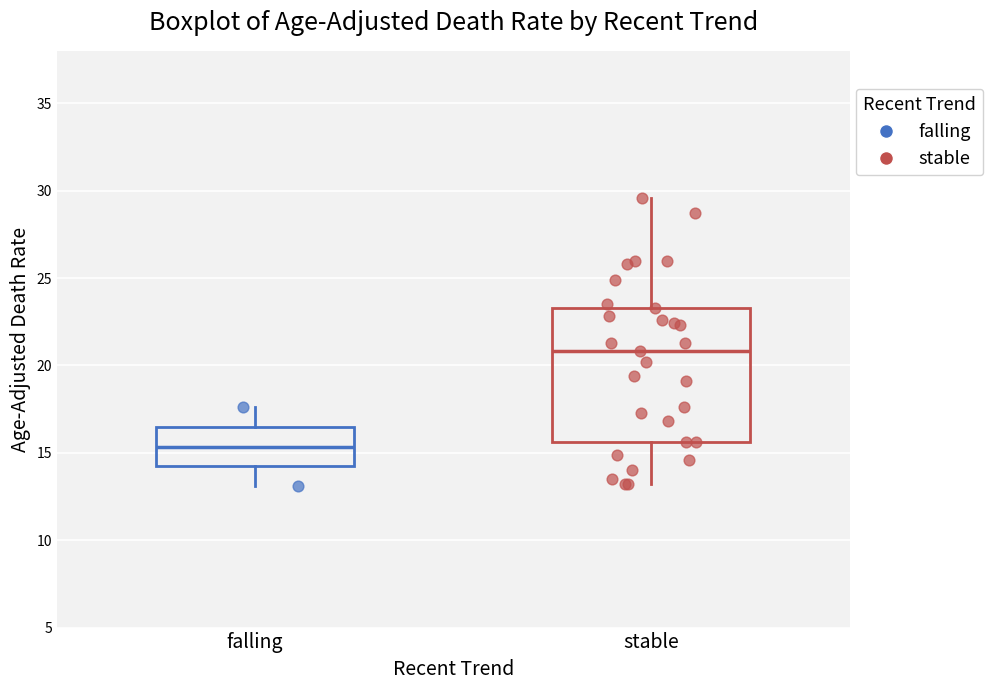

Comparing the boxes themselves (not the whiskers), which one is the tallest?

stable